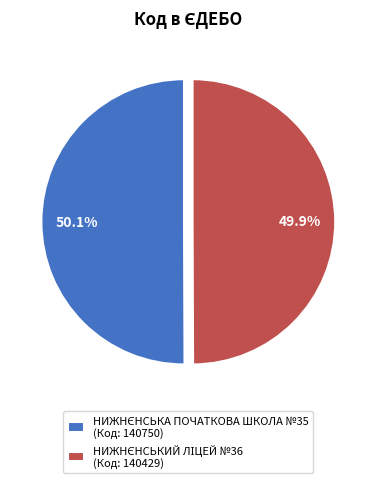

Is there a majority slice in this chart?

Yes